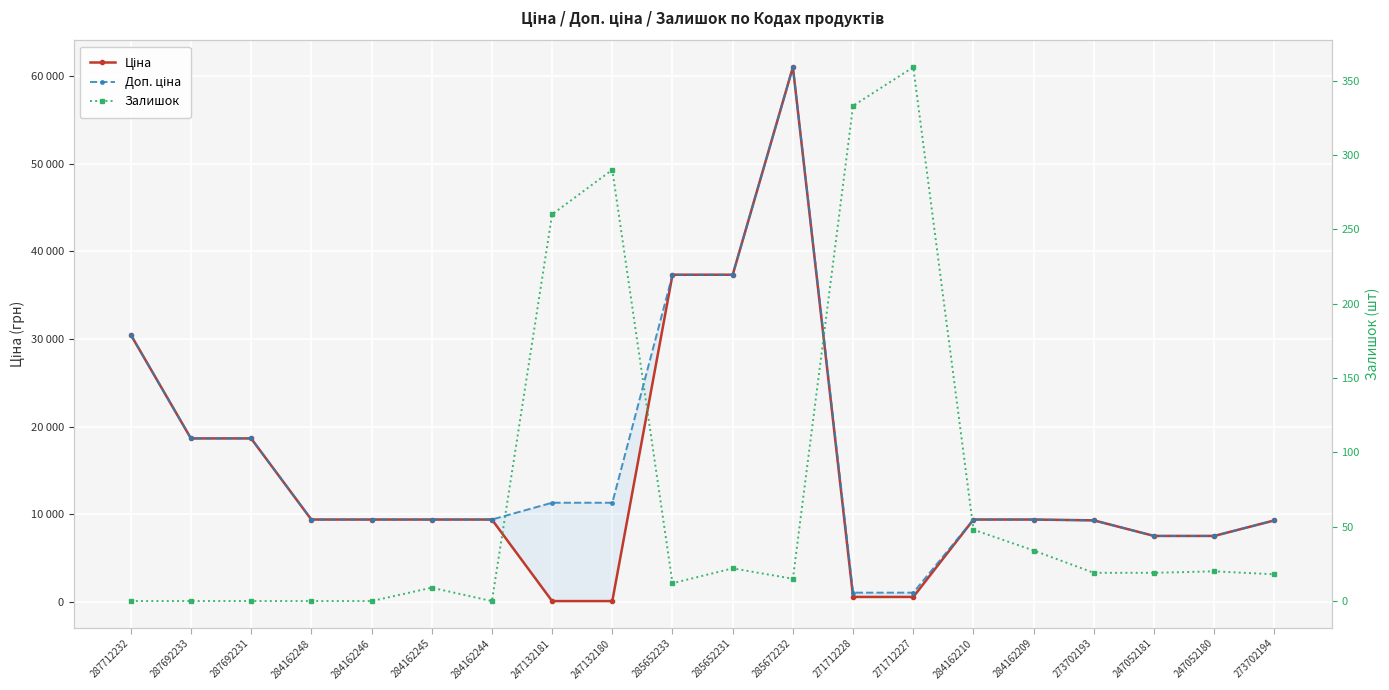

Reading right to left, transcribe all the data shown in this chart.

Ціна: 9321.4	7545.9	7545.9	9321.4	9416.9	9416.9	586.0	586.0	61024.7	37343.0	37343.0	113.3	113.3	9416.9	9416.9	9416.9	9416.9	18671.5	18671.5	30512.3
Доп. ціна: 9321.4	7545.9	7545.9	9321.4	9416.9	9416.9	1074.5	1074.5	61024.7	37343.0	37343.0	11334.0	11334.0	9416.9	9416.9	9416.9	9416.9	18671.5	18671.5	30512.3
Залишок: 18.0	20.0	19.0	19.0	34.0	48.0	359.0	333.0	15.0	22.0	12.0	290.0	260.0	0.0	9.0	0.0	0.0	0.0	0.0	0.0